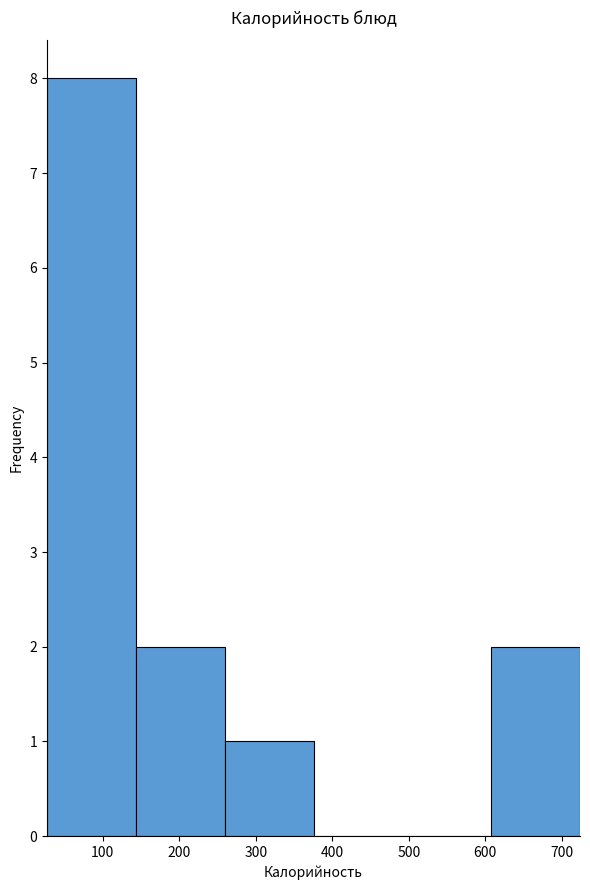

How tall is the bar that spans 610 to 720 on the x-axis? Neither the bar edges nor the heights are printed on the chart, so give them approximately, as read against the axes.

2